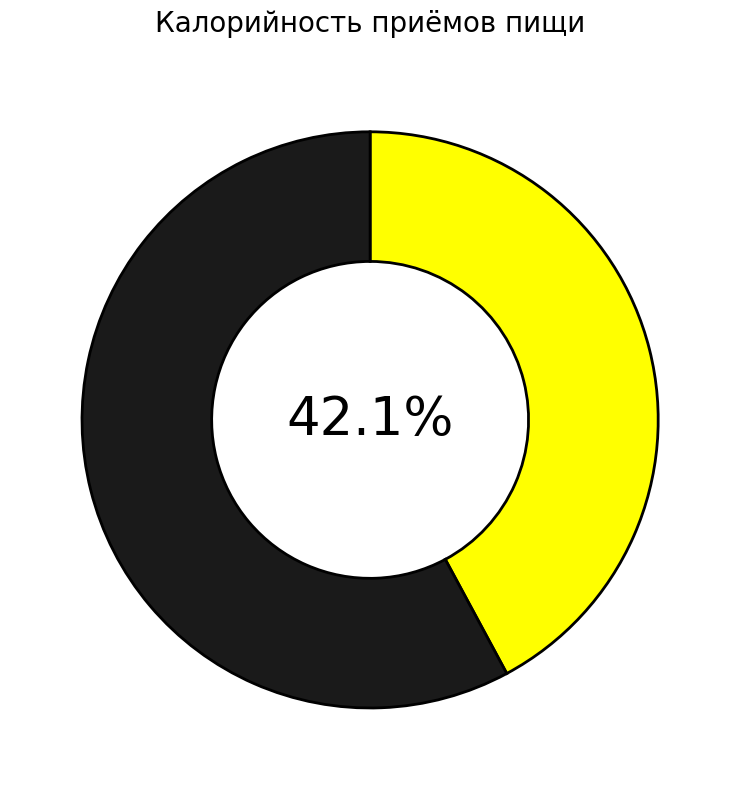

Is there any slice that represents more than half of the pie?

Yes